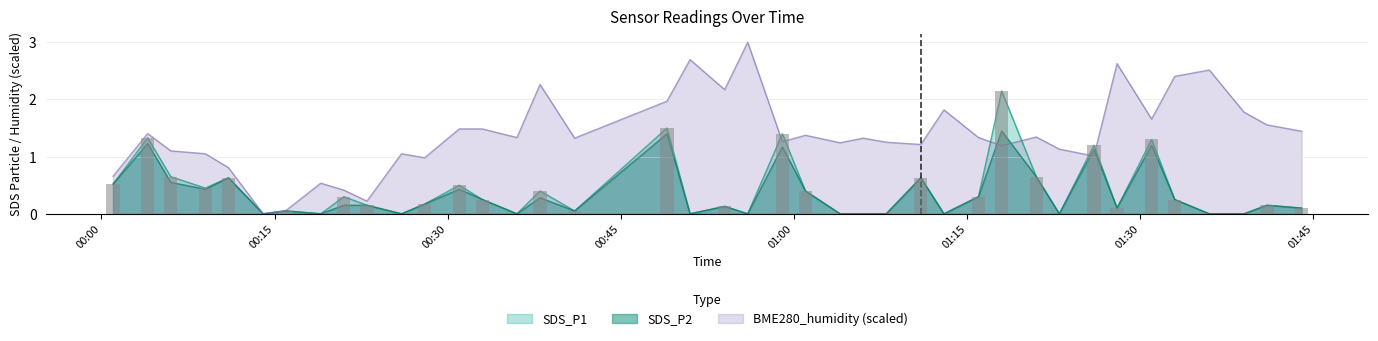

What is the total value across all series at 2023/01/30 00:41?

1.4